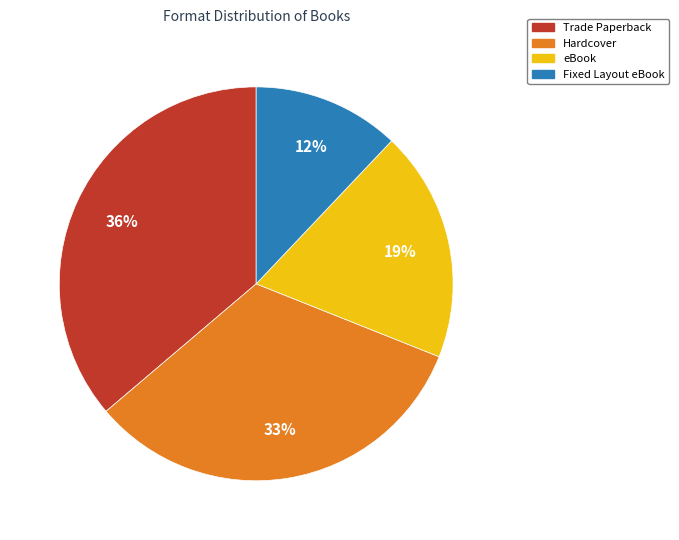

What is the largest slice in the pie chart?

Trade Paperback